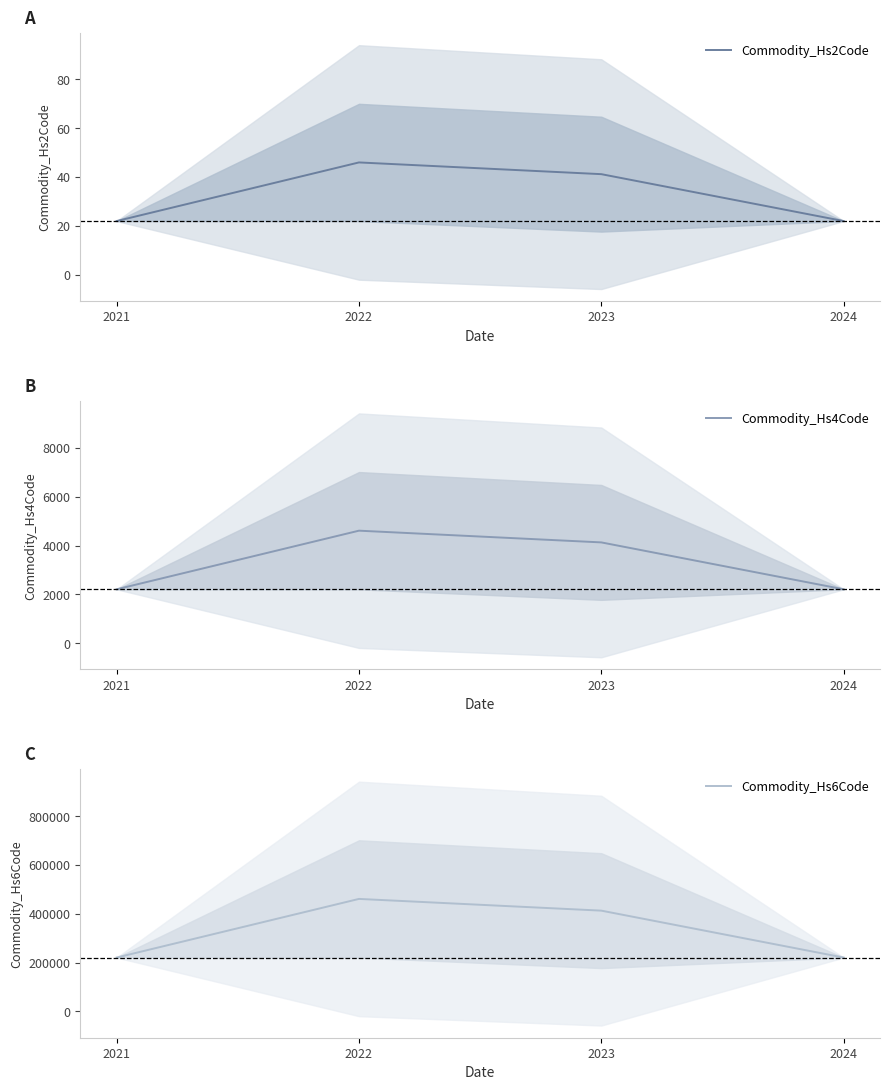

Is it true that Commodity_Hs6Code equals 220840.0 at 2021?

True